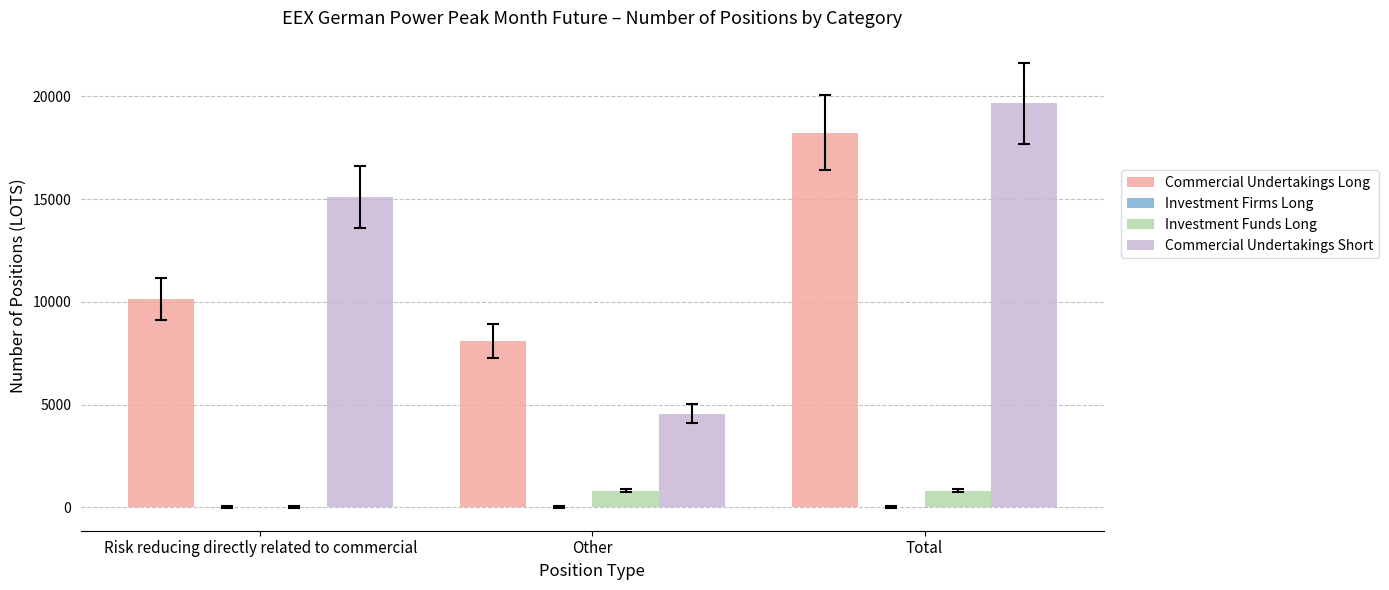

At which category does the chart reach its peak across all series?

Total